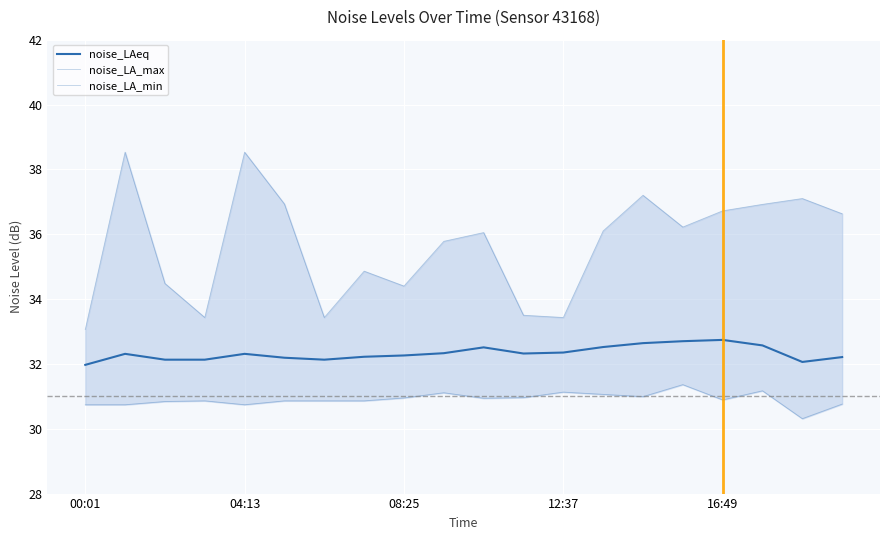

At which category is the sum across all series the highest?

04:13